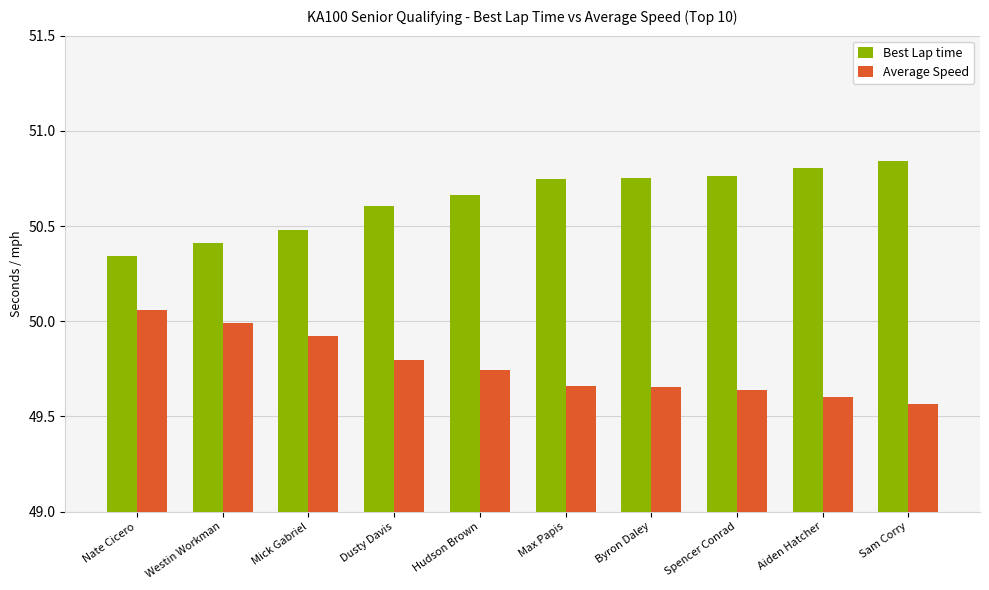

What is the approximate value of Average Speed at Dusty Davis?

49.8